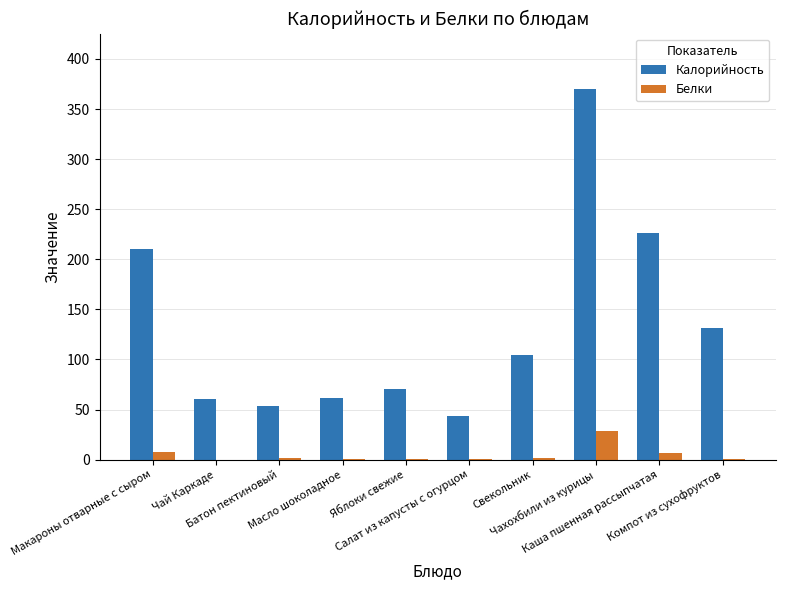

Which has a higher value, Яблоки свежие or Масло шоколадное?

Яблоки свежие